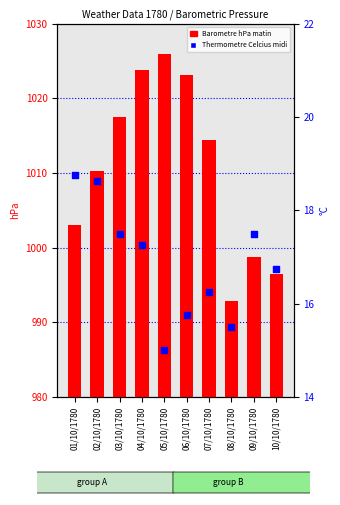

At how many categories does at least one series exceed 581?

10